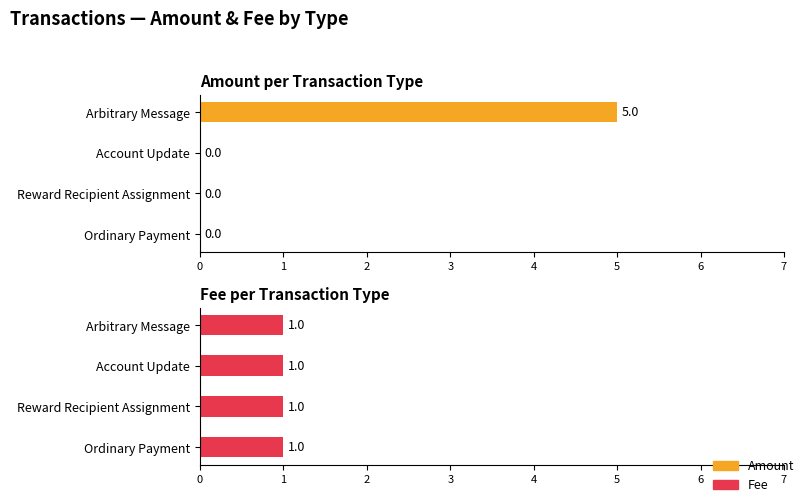

What is the greatest value displayed?

5.0